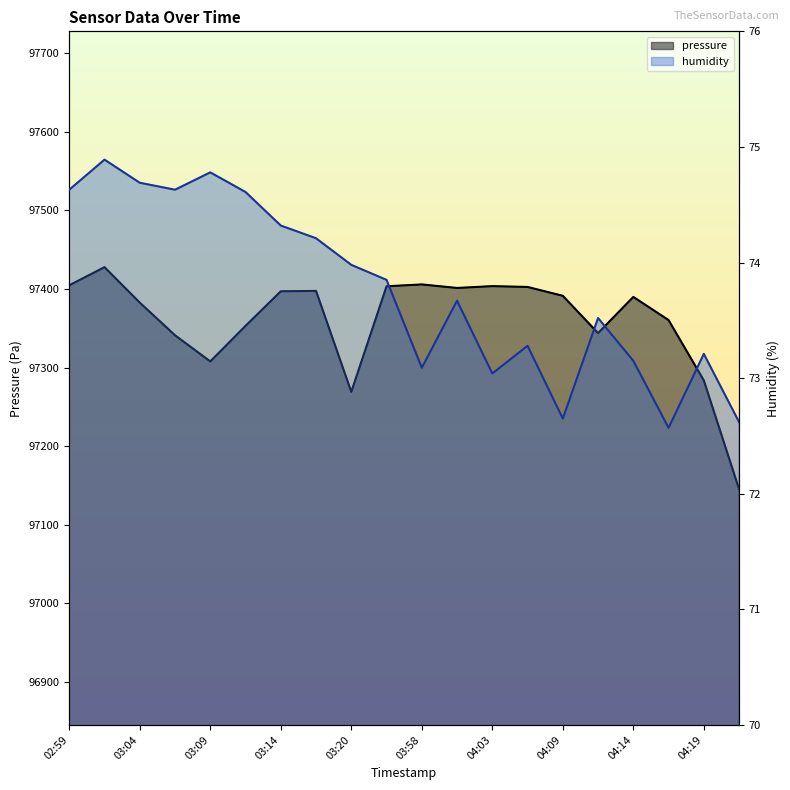

At which label does pressure first exceed 97391?

02:59